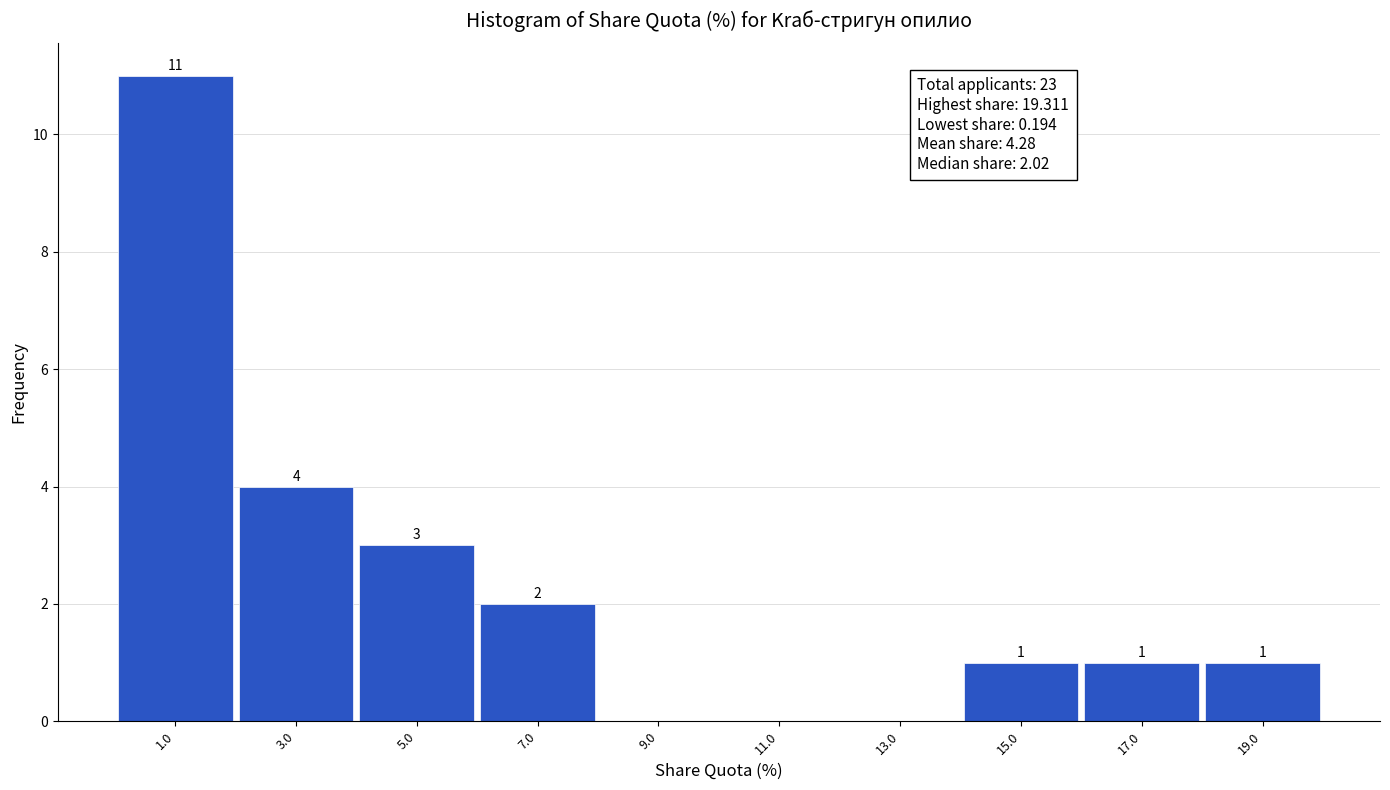

Which range on the x-axis has the tallest bar?

0 to 2